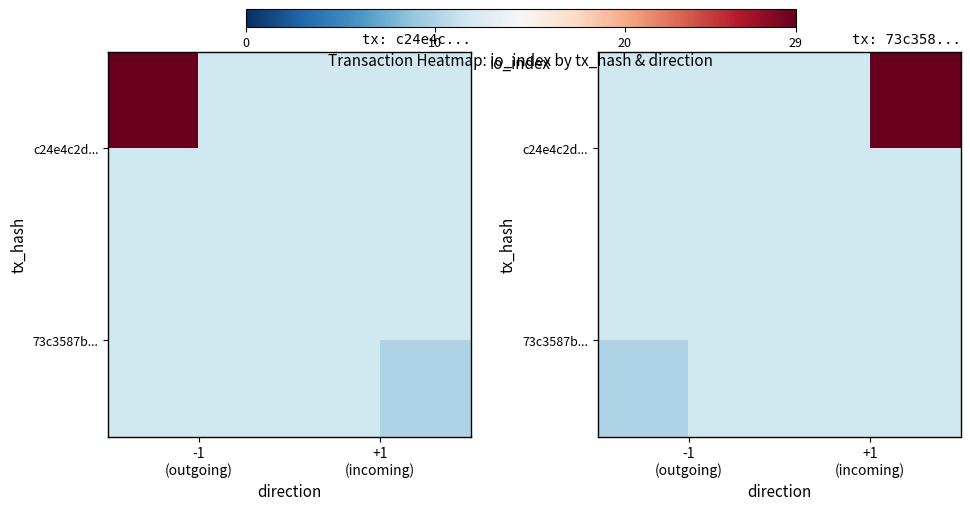

Rank the series by their average value, from highest to lowest.

c24e4c2d..., 73c3587b...